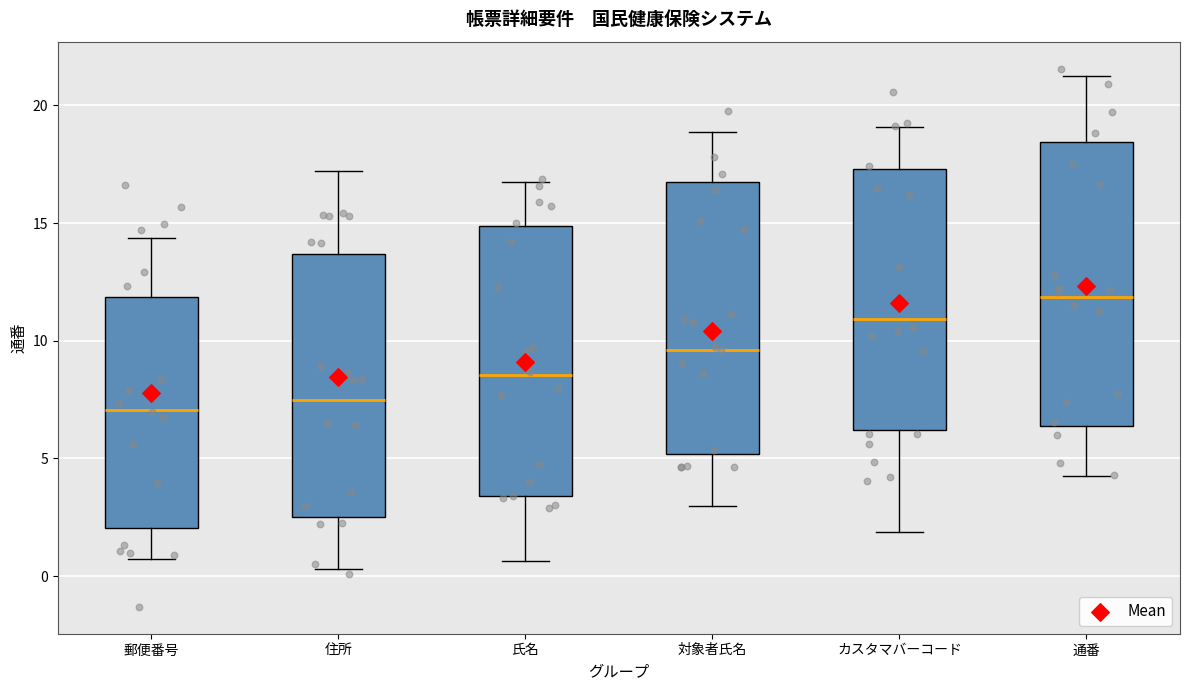

Reading left to right, transcribe this box plot: for each box, give where its median line is, the range the box spans, and where its two whiskers end, as read against the y-axis. The values are not printed on the chart, so give them approximately, as read against the axis.

郵便番号: median 7.0, box 2.0 to 12.0, whiskers 0.5 to 14.5
住所: median 7.5, box 2.5 to 13.5, whiskers 0.5 to 17.0
氏名: median 8.5, box 3.5 to 15.0, whiskers 0.5 to 16.5
対象者氏名: median 9.5, box 5.0 to 16.5, whiskers 3.0 to 19.0
カスタマバーコード: median 11.0, box 6.0 to 17.5, whiskers 2.0 to 19.0
通番: median 12.0, box 6.5 to 18.5, whiskers 4.0 to 21.5